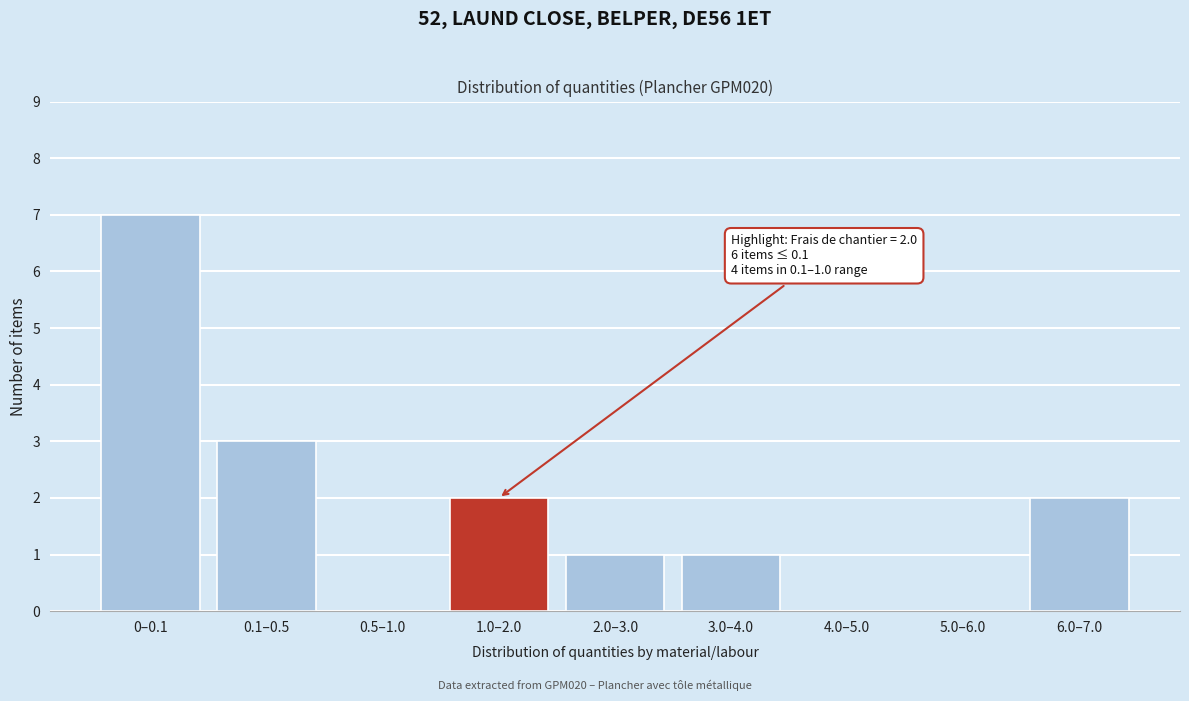

Reading left to right, what are all the values shown in this chart?

0–0.1=7	0.1–0.5=3	0.5–1.0=0	1.0–2.0=2	2.0–3.0=1	3.0–4.0=1	4.0–5.0=0	5.0–6.0=0	6.0–7.0=2